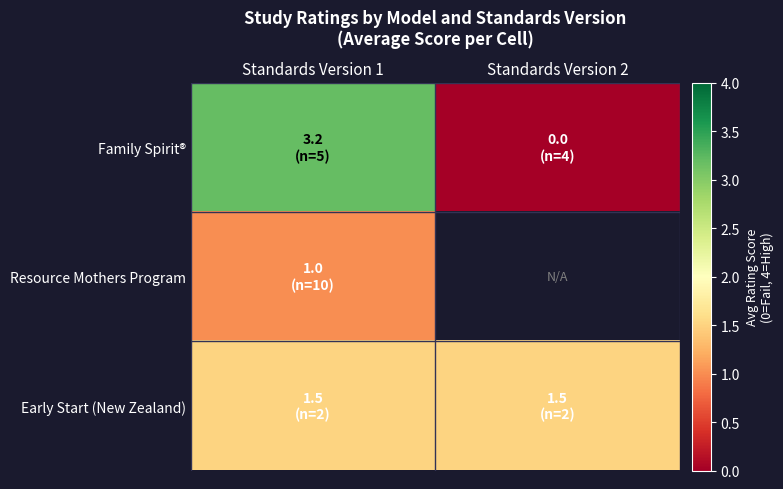

The Resource Mothers Program series shows 1.0 at Standards Version 1. True or false?

True